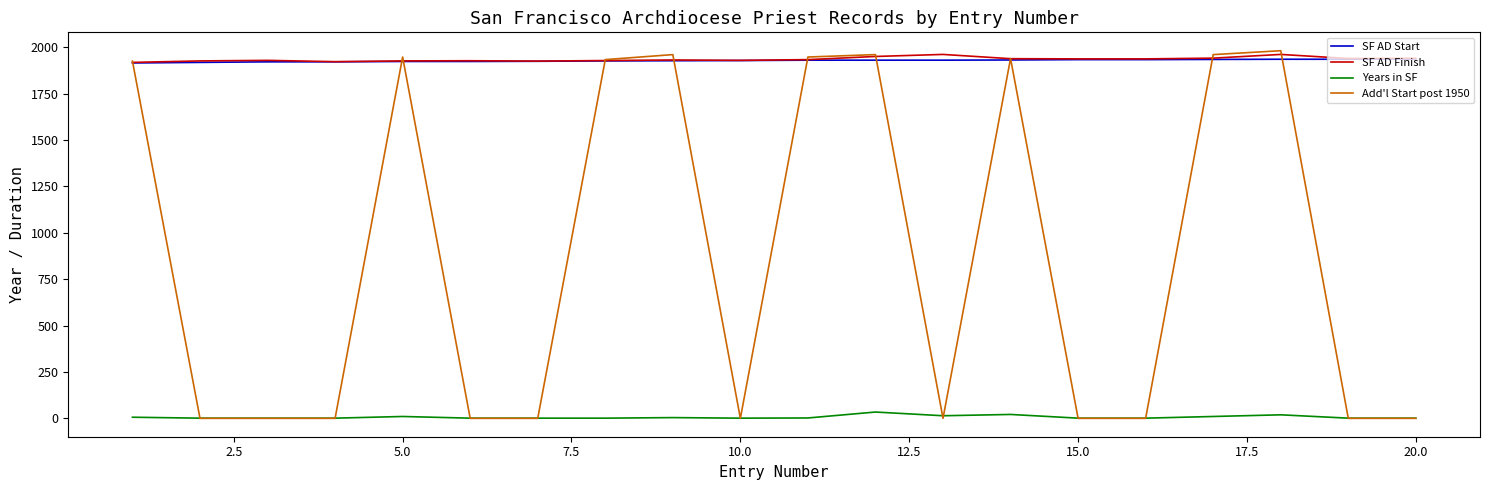

Which series has the widest spread of values?

Add'l Start post 1950